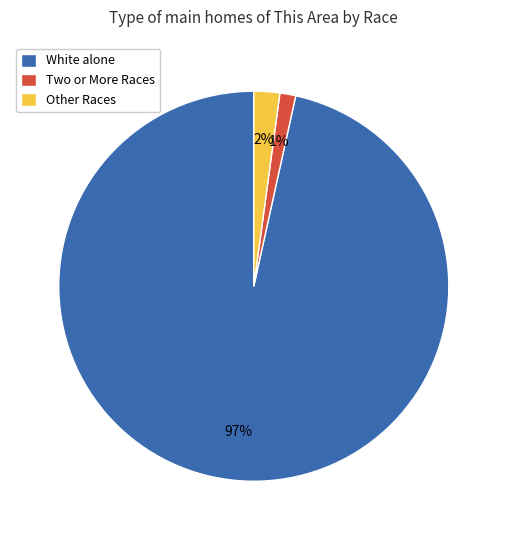

Which slice is the largest?

White alone